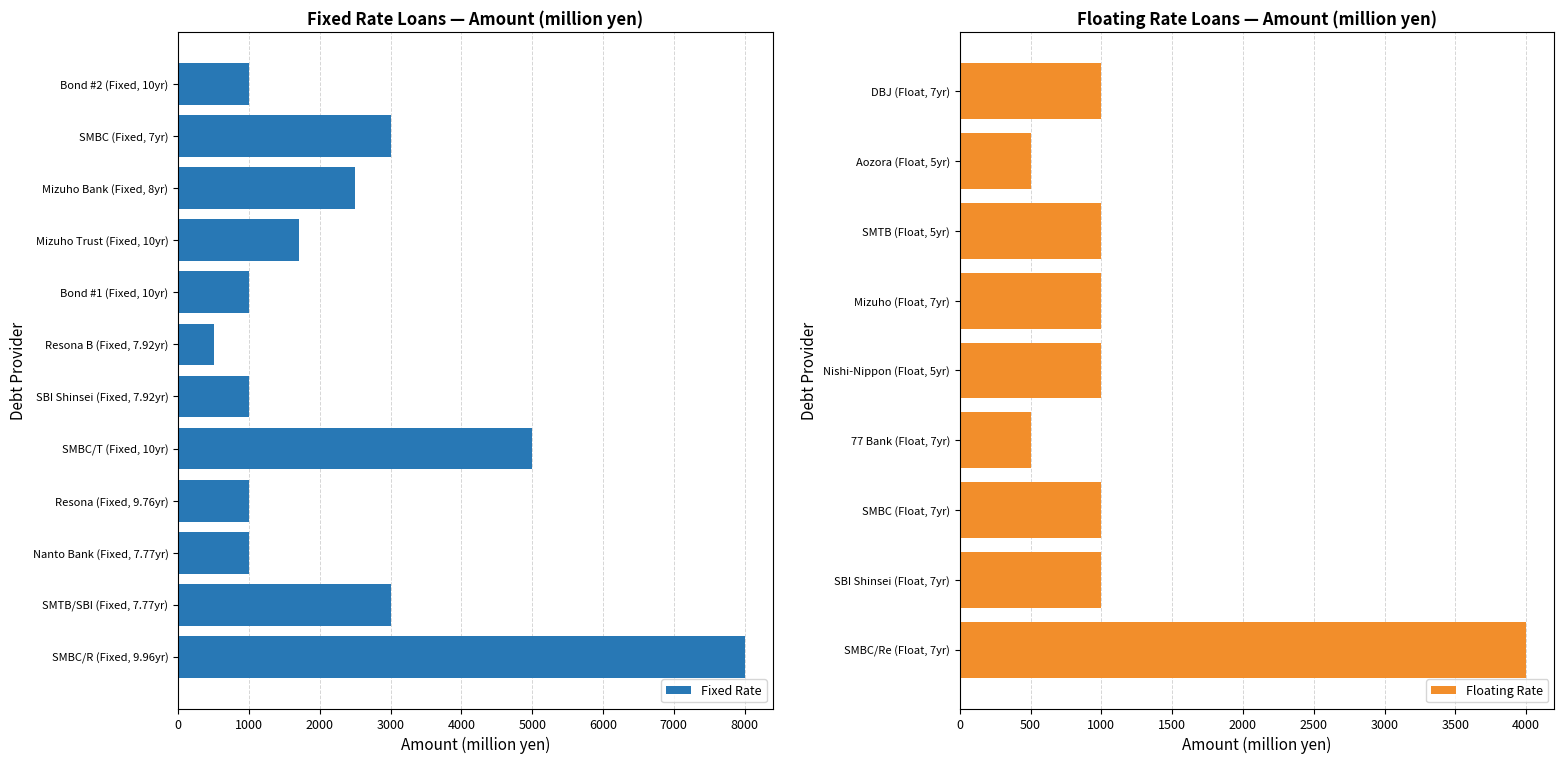

What is the difference between the second highest and minimum values in the Floating Rate series?

500